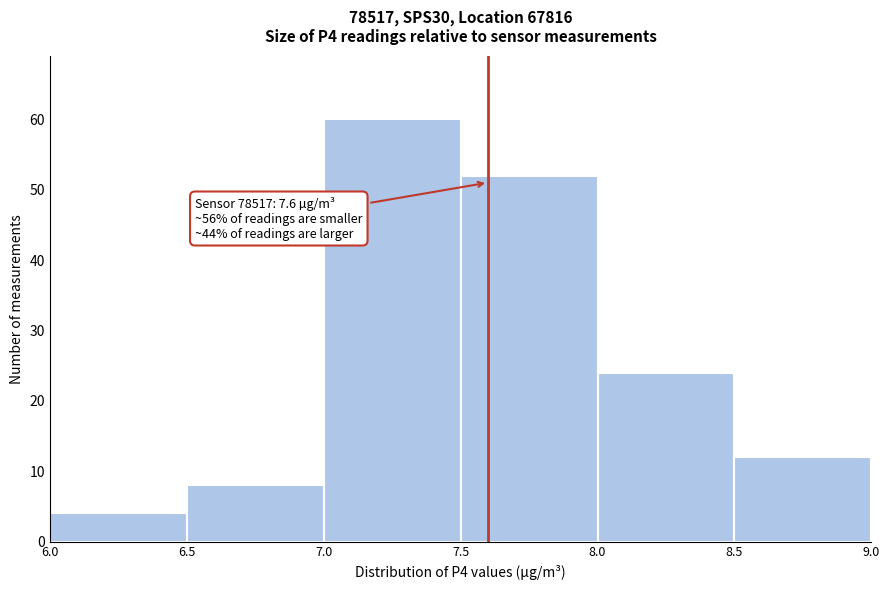

Over which range of the x-axis is the bar tallest?

7.0 to 7.5